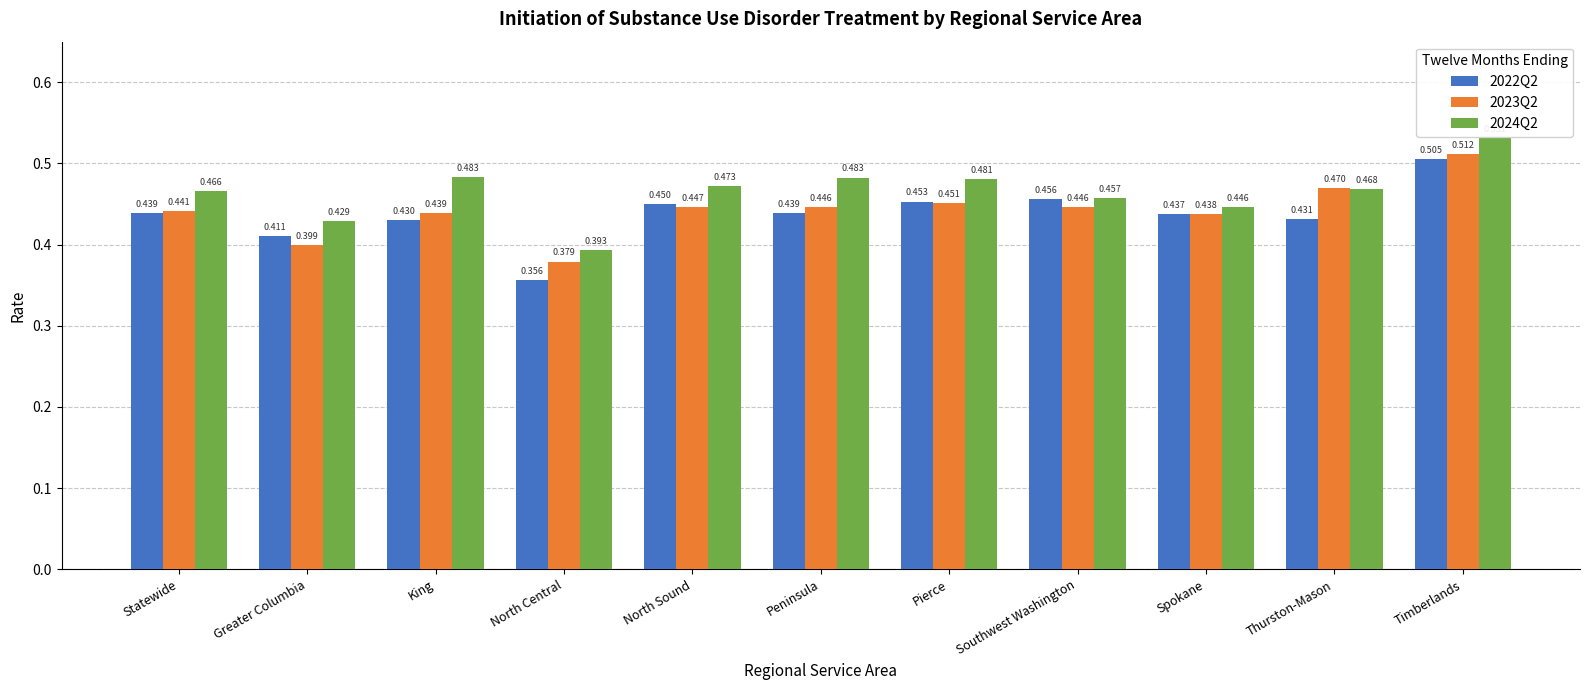

Which label corresponds to the largest value in the chart?

Timberlands